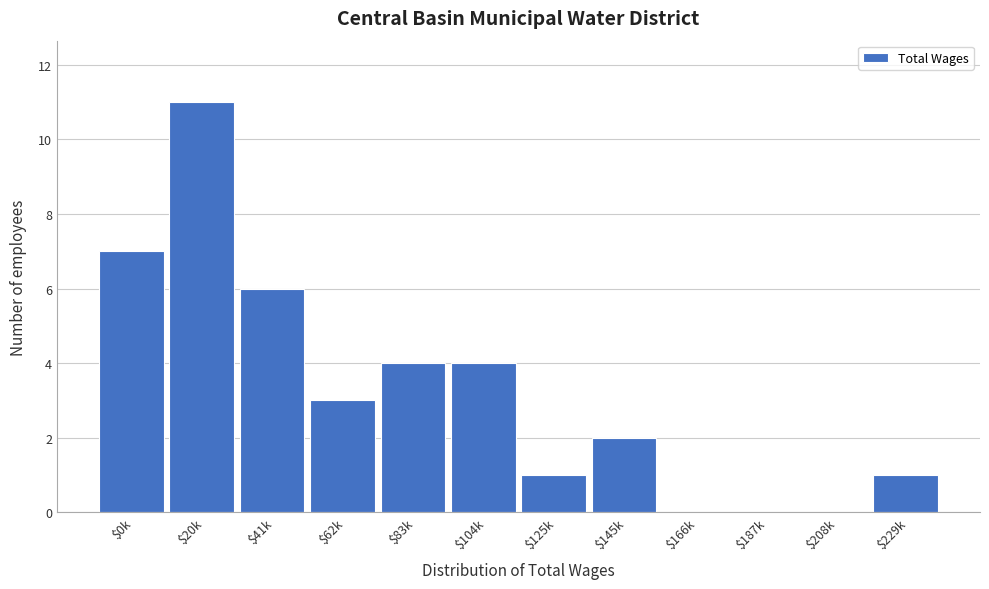

The value at $208k is -6. True or false?

False